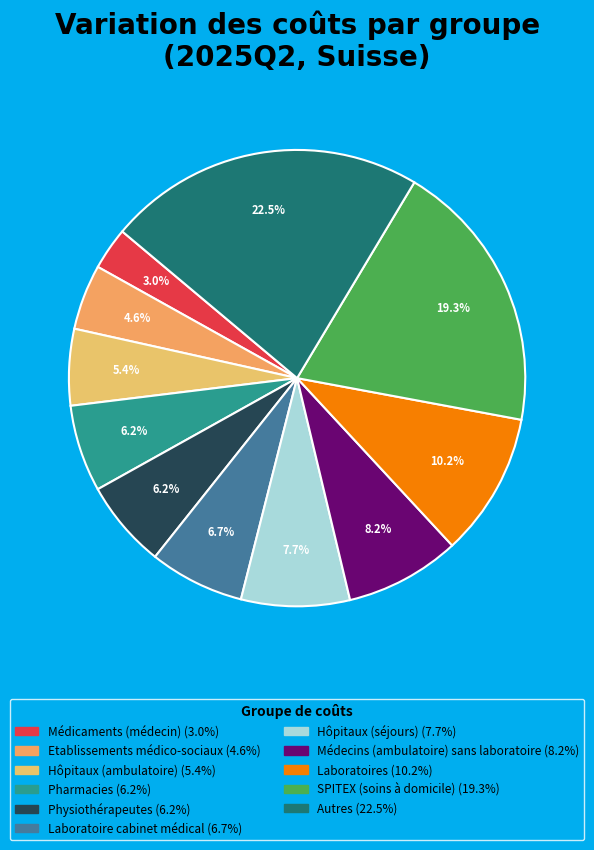

What percentage is NOT represented by Médecins (ambulatoire) sans laboratoire?

91.8%